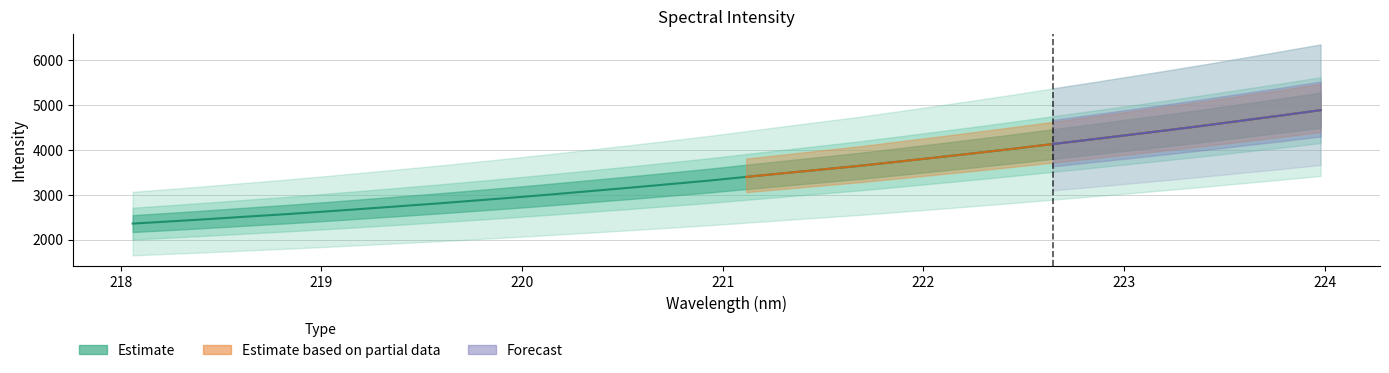

What is the difference between the second highest and minimum values?

2412.2